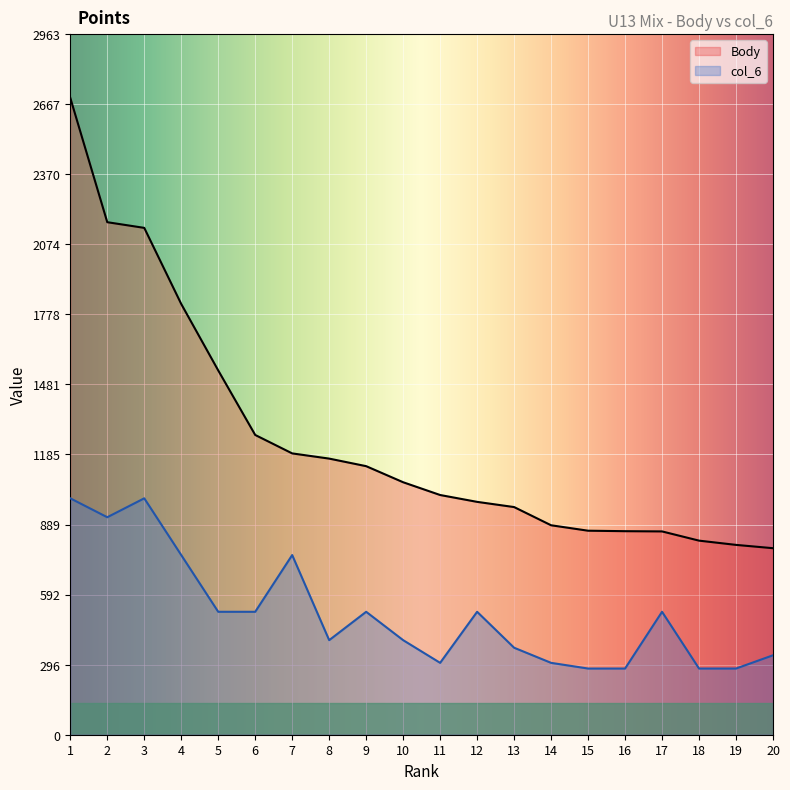

How many lines are shown in the chart?

2